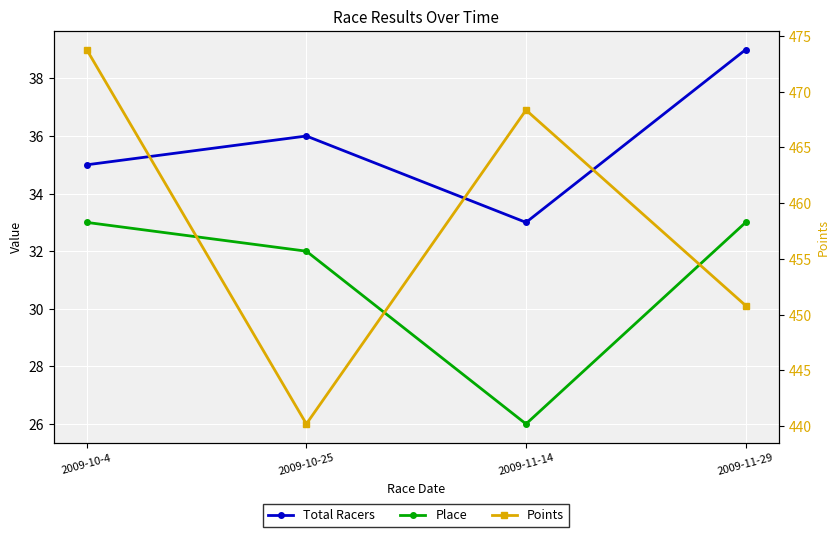

Where is Points nearest to the value 456?

2009-11-29